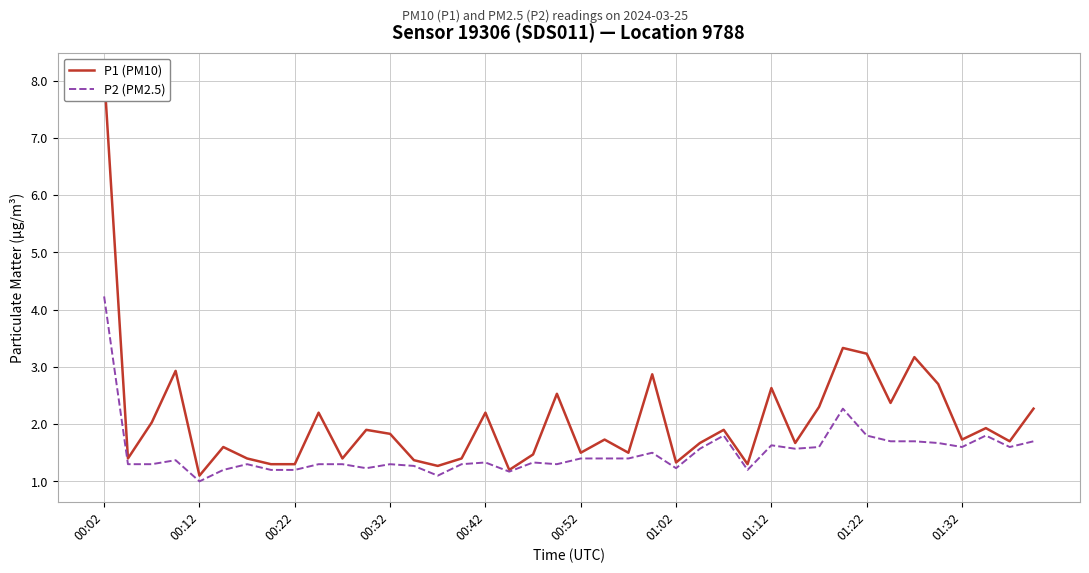

Is it true that P2 (PM2.5) equals 4.2 at 00:02?

True